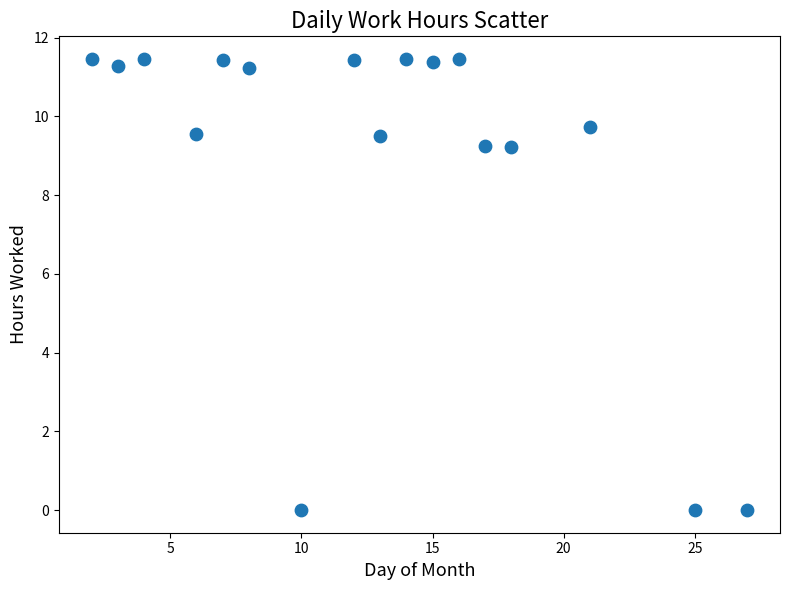

What is the range of X values (max minus min)?

25.0